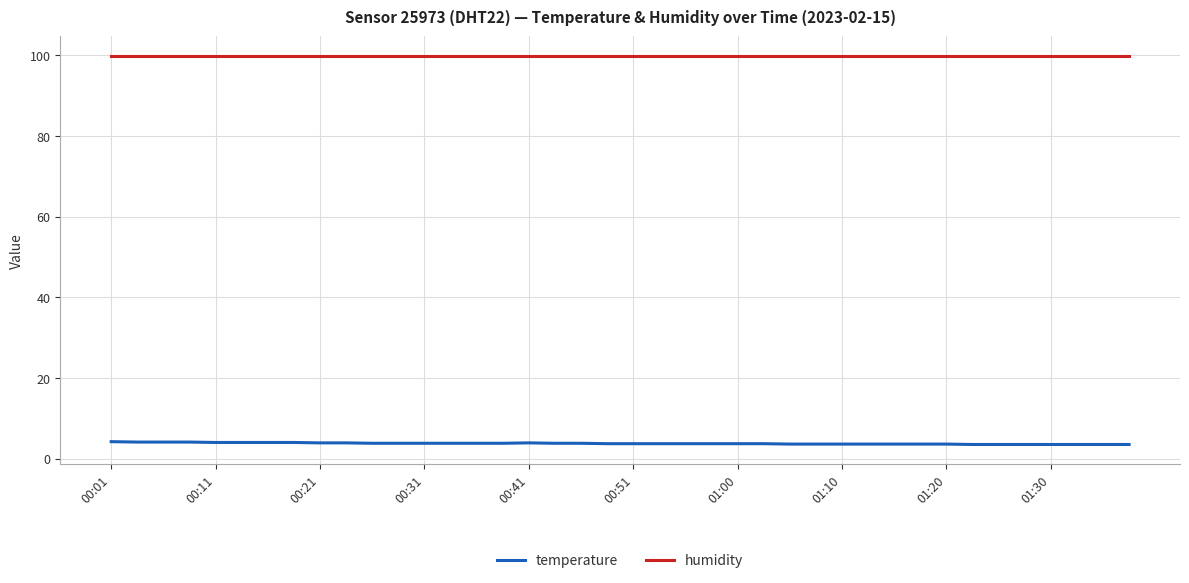

Rank the series by their maximum value, from lowest to highest.

temperature, humidity